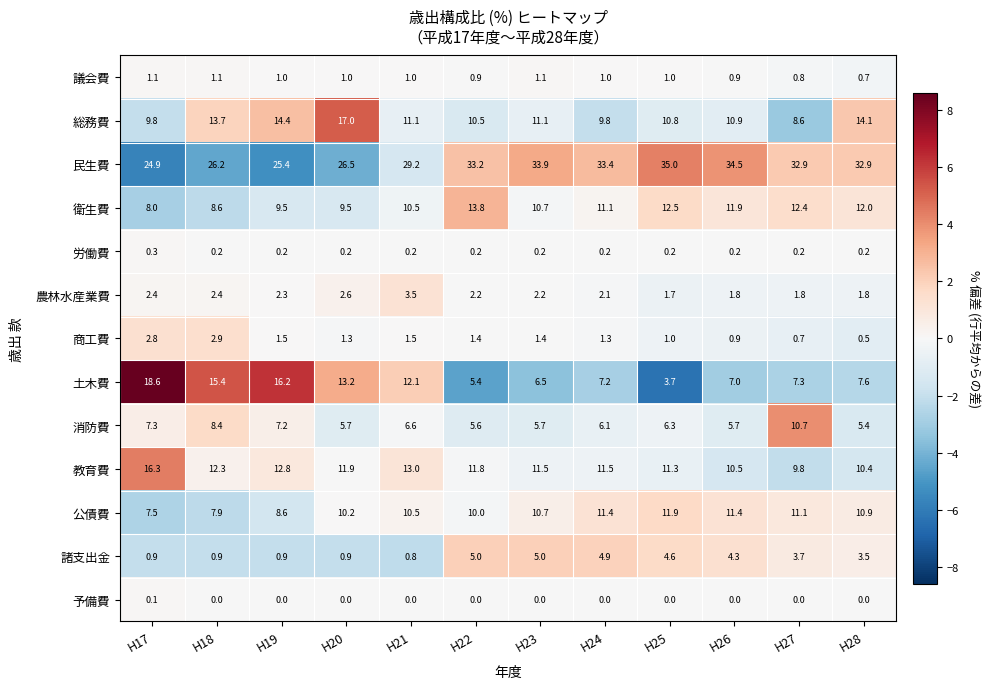

Rank the series at H17 from highest to lowest value.

民生費, 土木費, 教育費, 総務費, 衛生費, 公債費, 消防費, 商工費, 農林水産業費, 議会費, 諸支出金, 労働費, 予備費